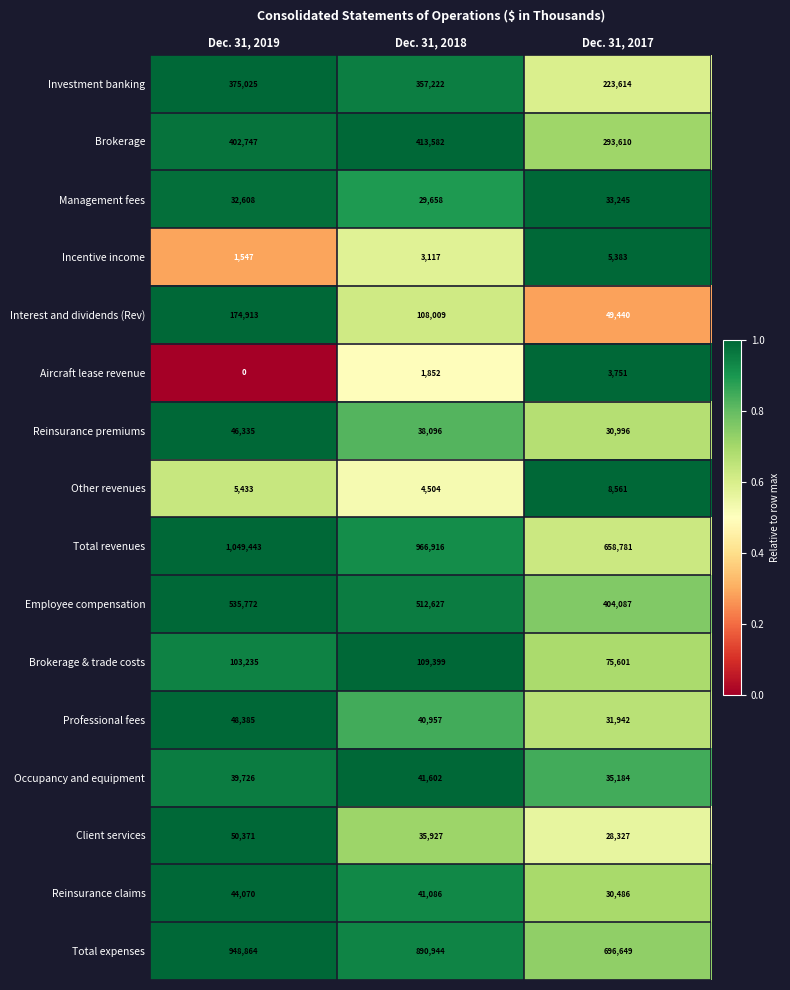

Is it true that Aircraft lease revenue equals 3751 at Dec. 31, 2017?

True